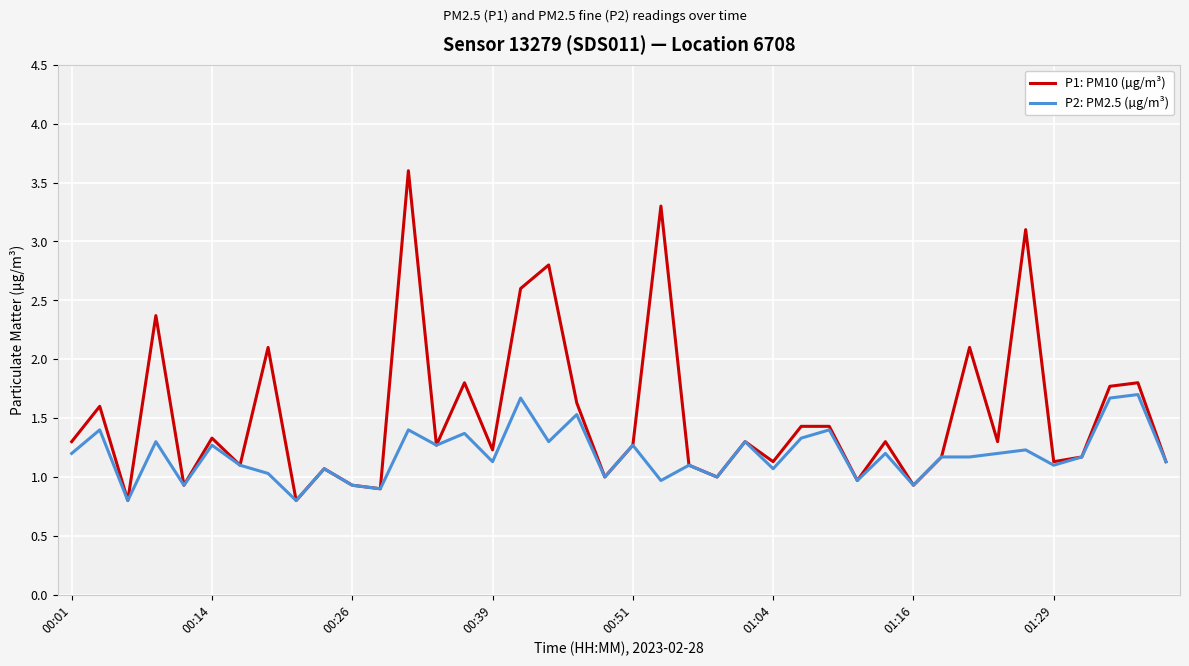

Which series has the largest total across all categories?

P1: PM10 (µg/m³)